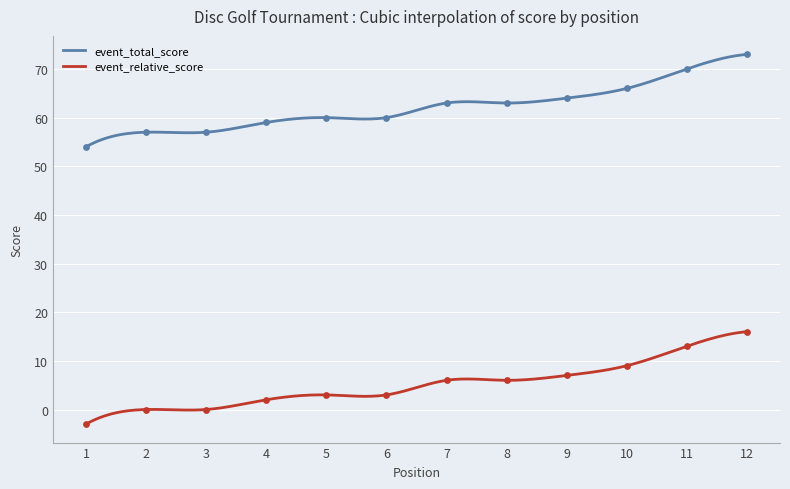

What is the total value across all series at 11?

83